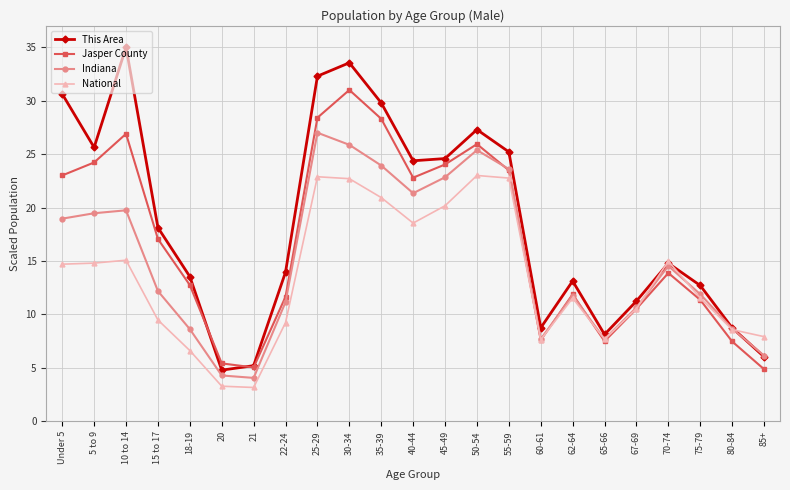

What is the lowest value of the National series?

3.2